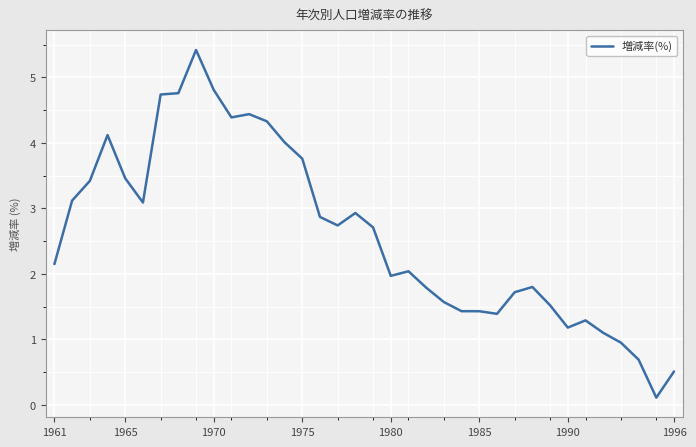

What is the difference between the maximum and minimum values?

5.3